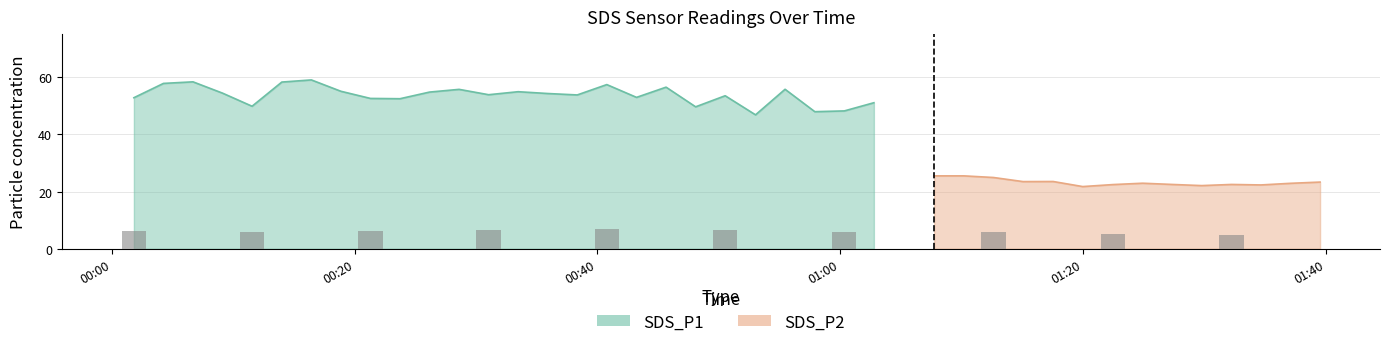

Between 2021/09/08 00:53:01 and 2021/09/08 01:39:31, which series saw the biggest shift?

SDS_P1